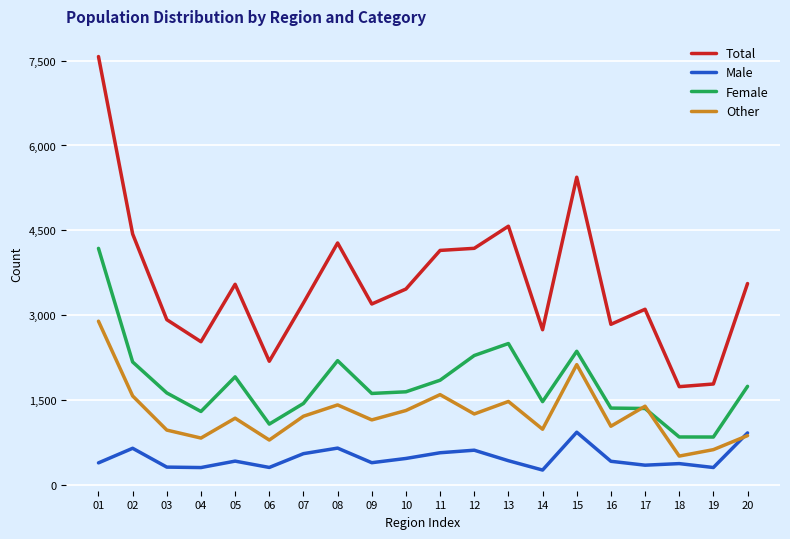

True or false: Female and Total intersect in this chart.

False